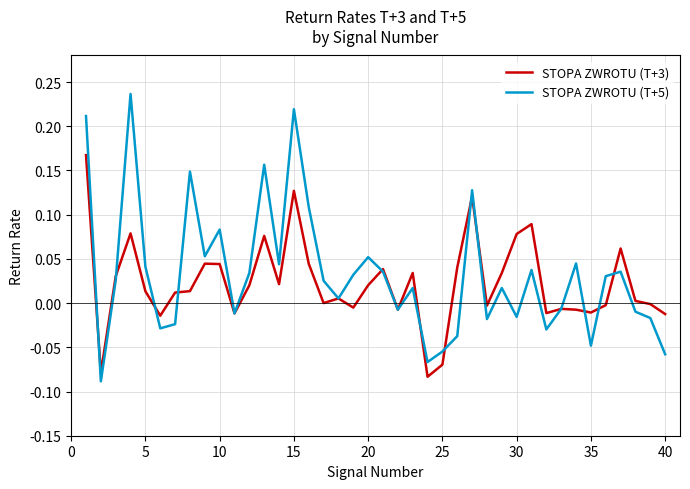

How many distinct data groups are displayed?

2